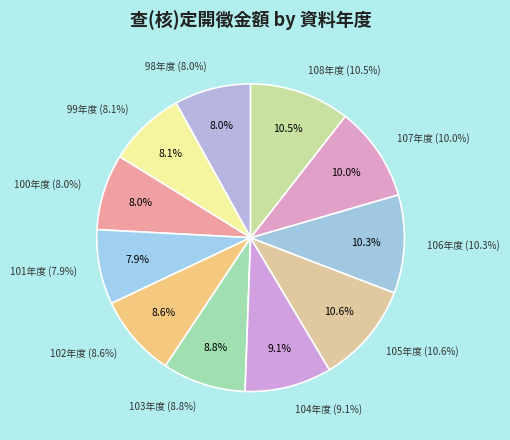

What is the largest slice in the pie chart?

105年度